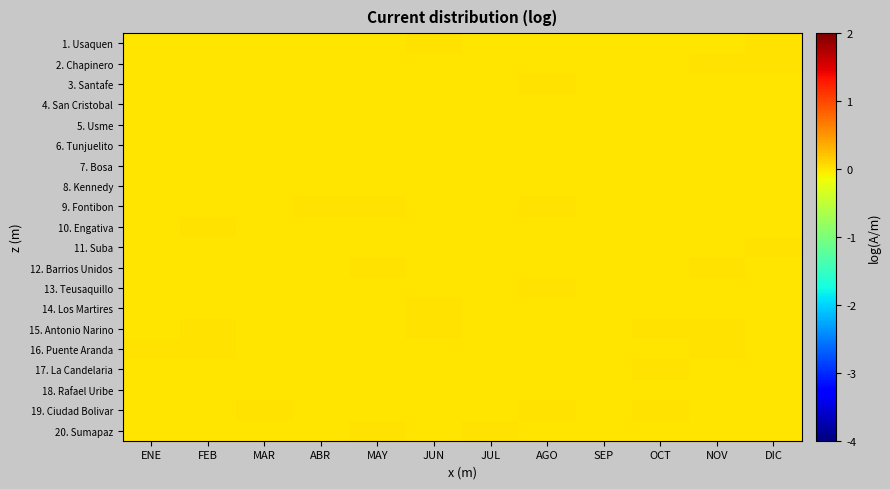

Which series has the largest range (max minus min)?

20. Sumapaz